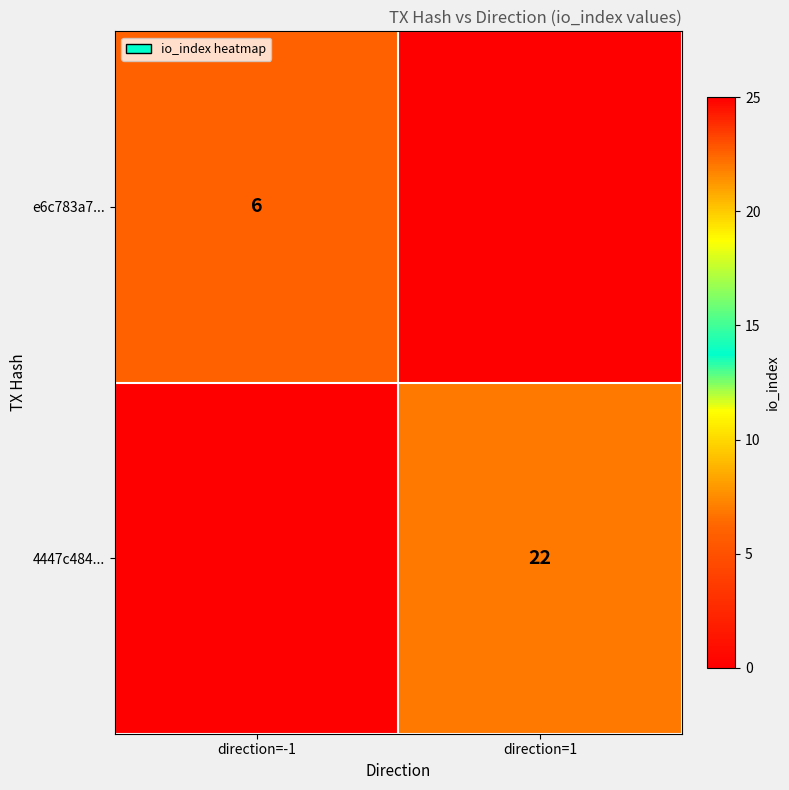

At which category is the sum across all series the highest?

direction=1